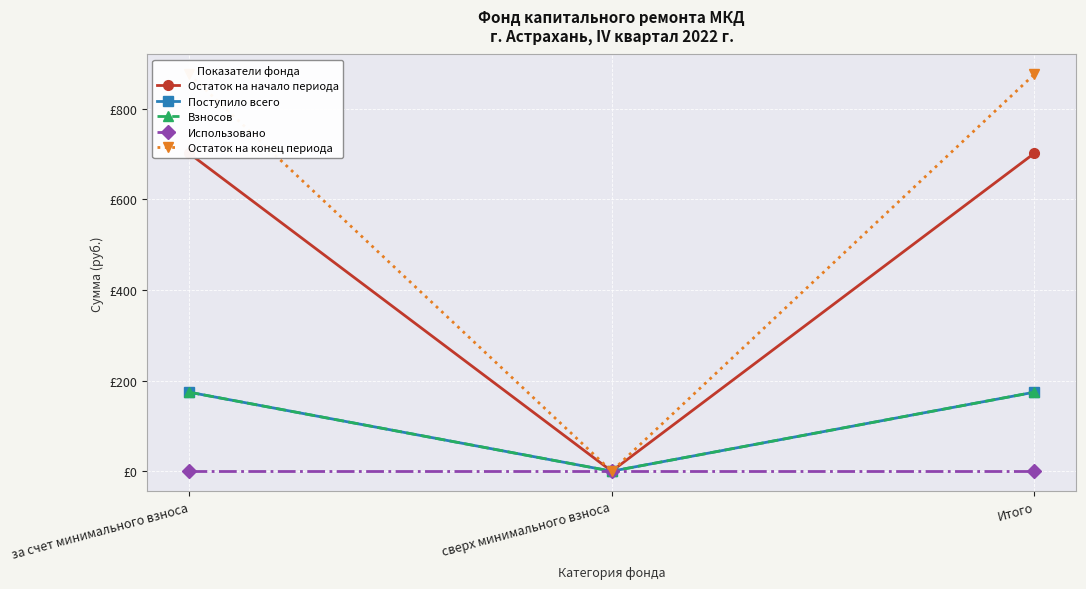

Reading right to left, list all the values displayed in this chart.

Остаток на начало периода: Итого=701.1	сверх минимального взноса=0.0	за счет минимального взноса=701.1
Поступило всего: Итого=174.3	сверх минимального взноса=0.0	за счет минимального взноса=174.3
Взносов: Итого=174.3	сверх минимального взноса=0.0	за счет минимального взноса=174.3
Использовано: Итого=0.0	сверх минимального взноса=0.0	за счет минимального взноса=0.0
Остаток на конец периода: Итого=875.4	сверх минимального взноса=0.0	за счет минимального взноса=875.4